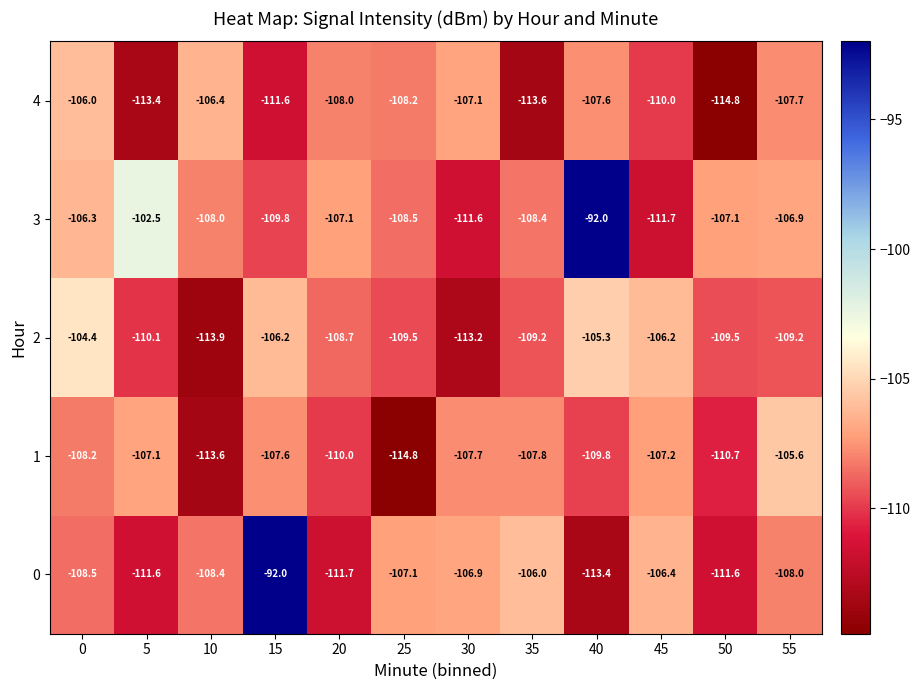

What is the sum of all 1 values?

-1310.1